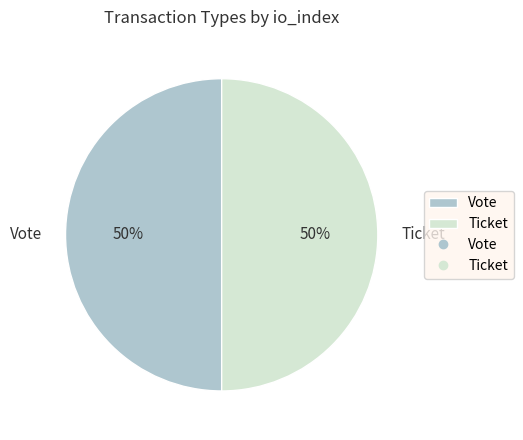

To the nearest percent, what is the average slice percentage?

50%